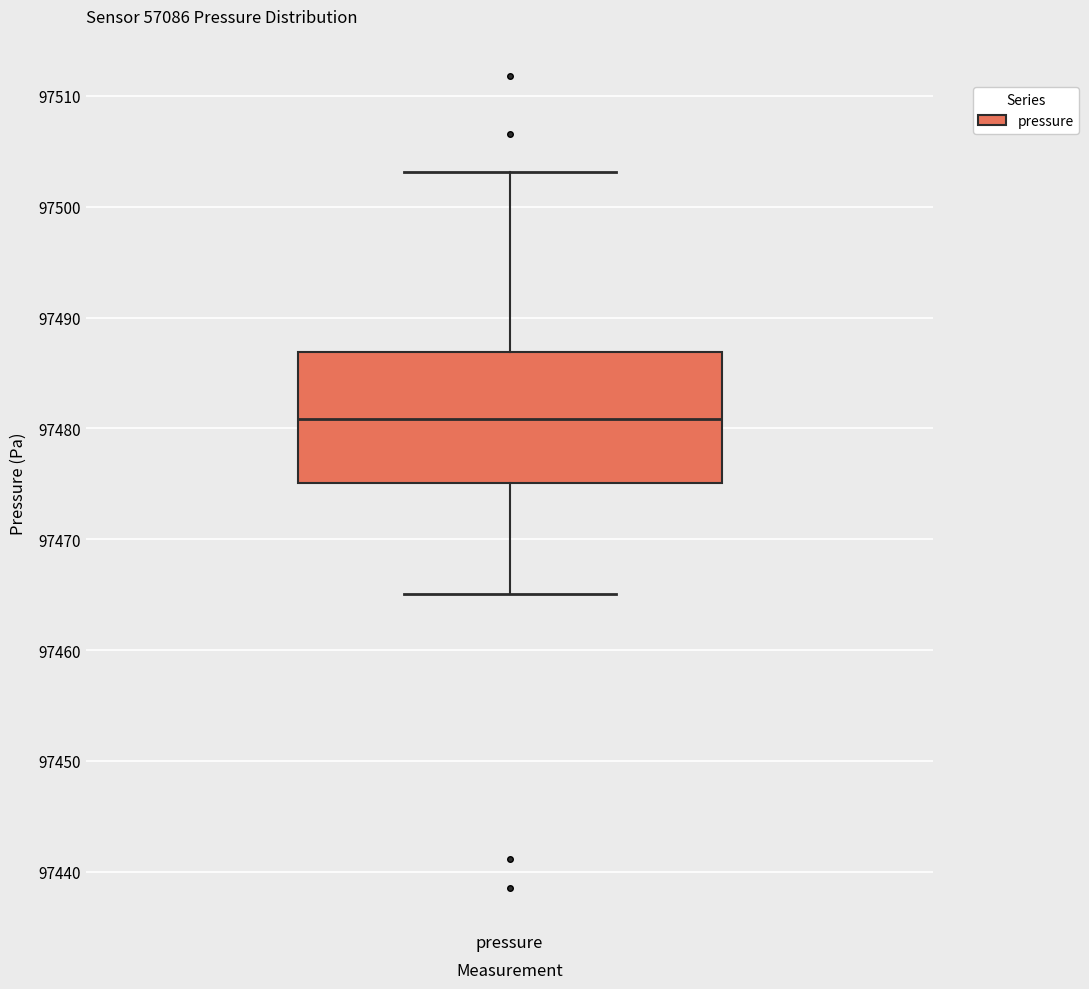

Transcribe this box plot: give where the median line is, the range the box spans, and where the two whiskers end, as read against the y-axis. The values are not printed on the chart, so give them approximately, as read against the axis.

median 97481, box 97475 to 97487, whiskers 97465 to 97503